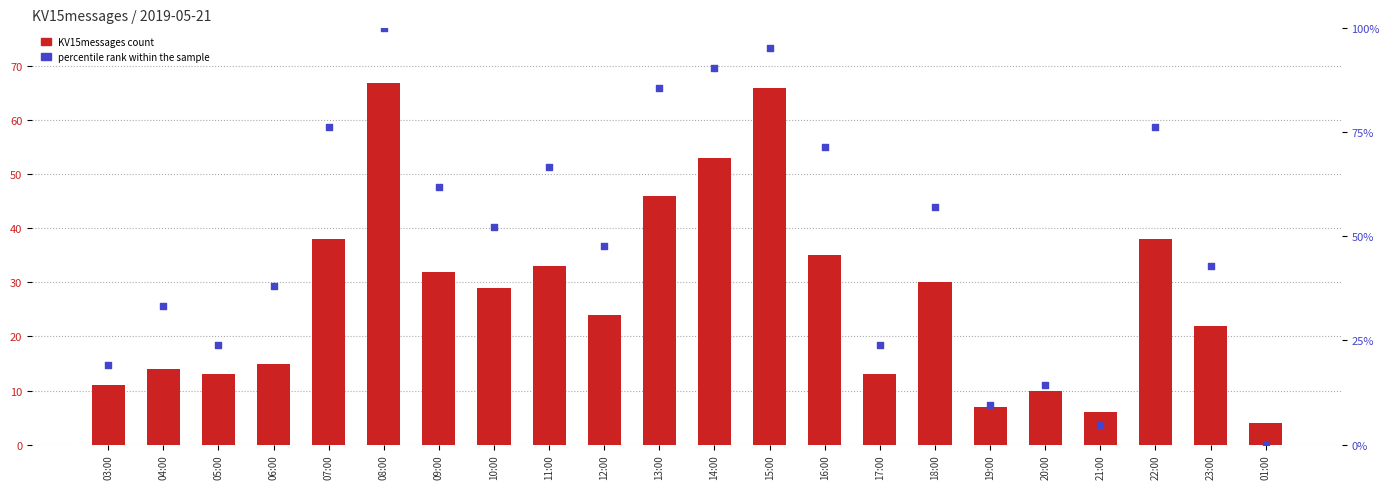

Which series has the widest spread of Y values?

percentile rank within the sample